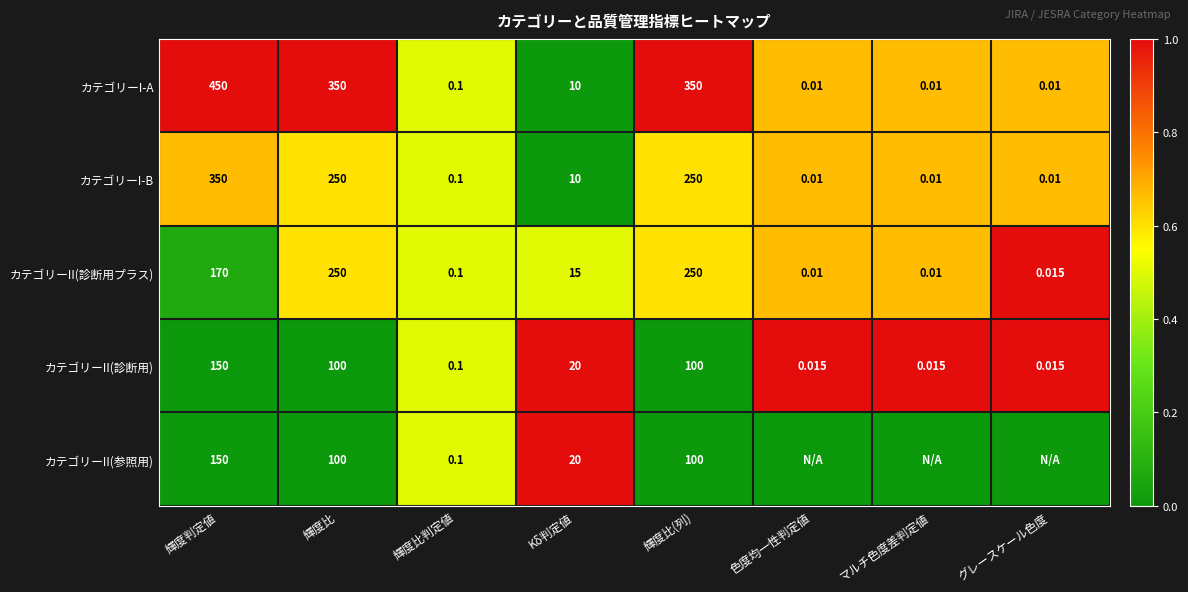

Is the value of カテゴリーI-A at グレースケール色度 greater than the value of カテゴリーII(診断用プラス) at Kδ判定値?

No